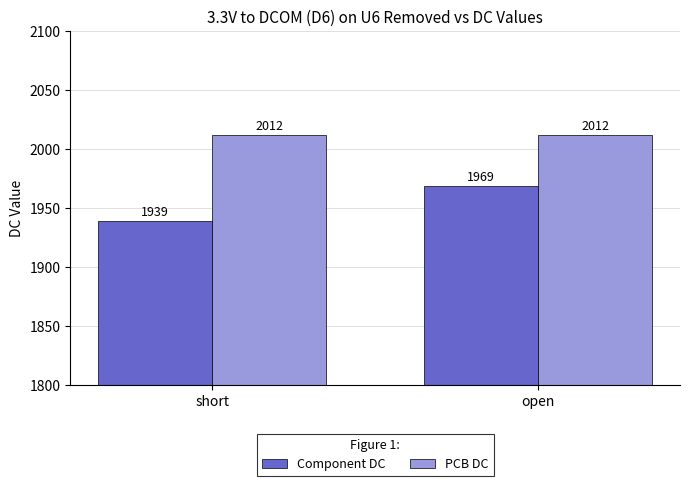

At which category is the sum across all series the highest?

open